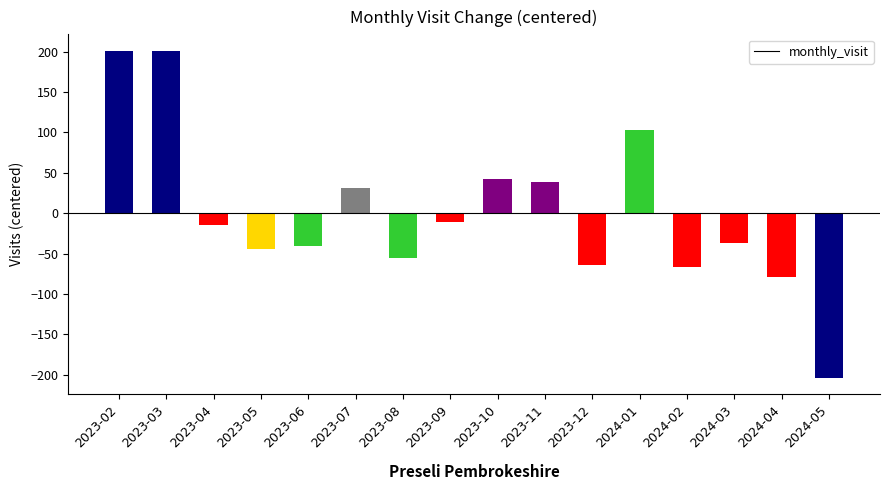

What is the change in value from 2024-01 to 2024-02?

-170.0